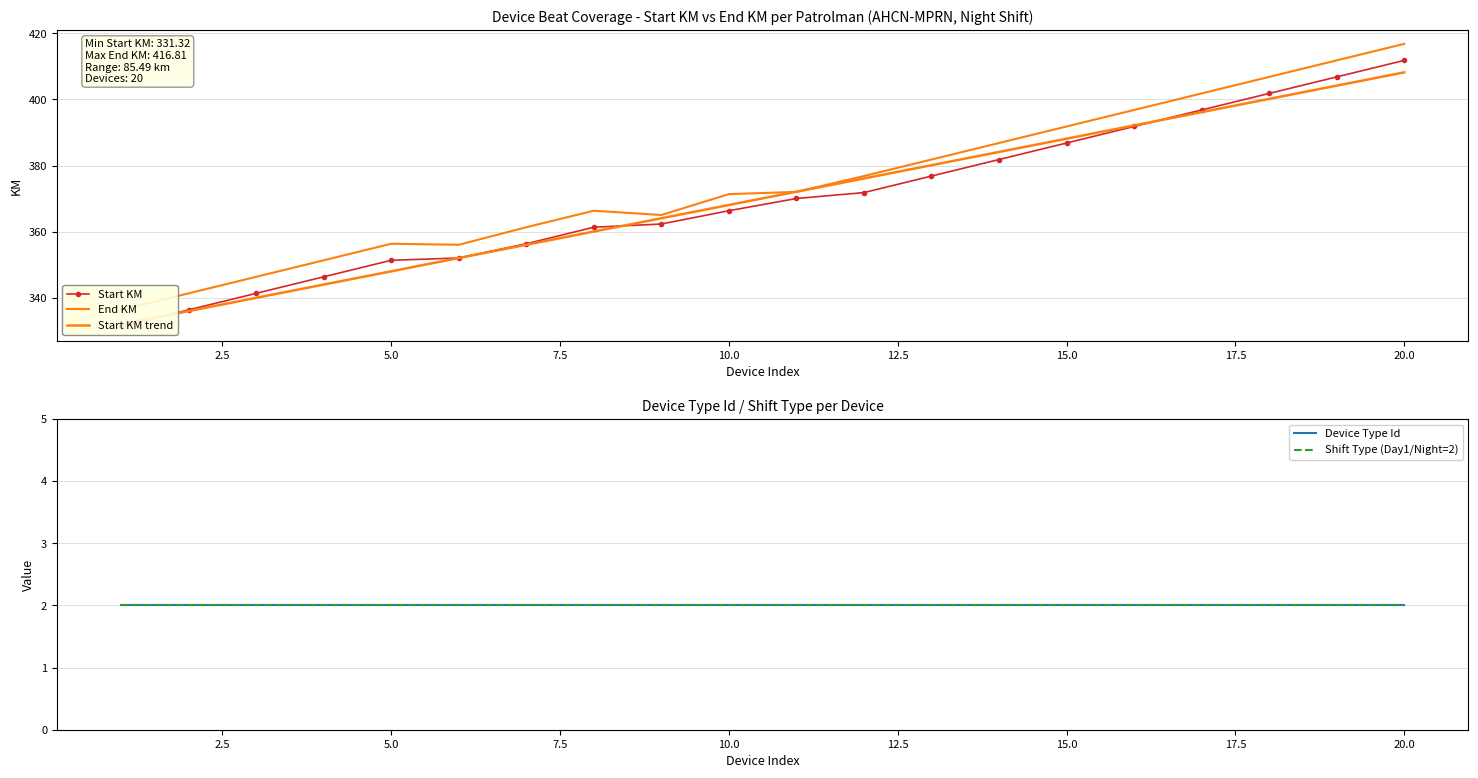

Is it true that Start KM trend equals 562.3 at 15.0?

False